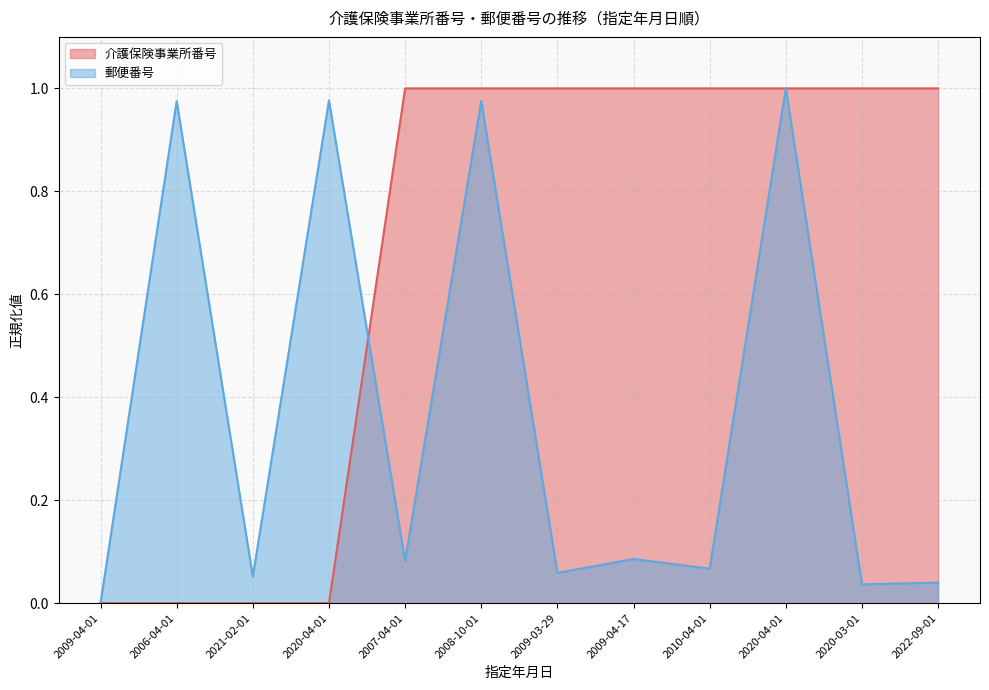

Which series has the largest range (max minus min)?

介護保険事業所番号